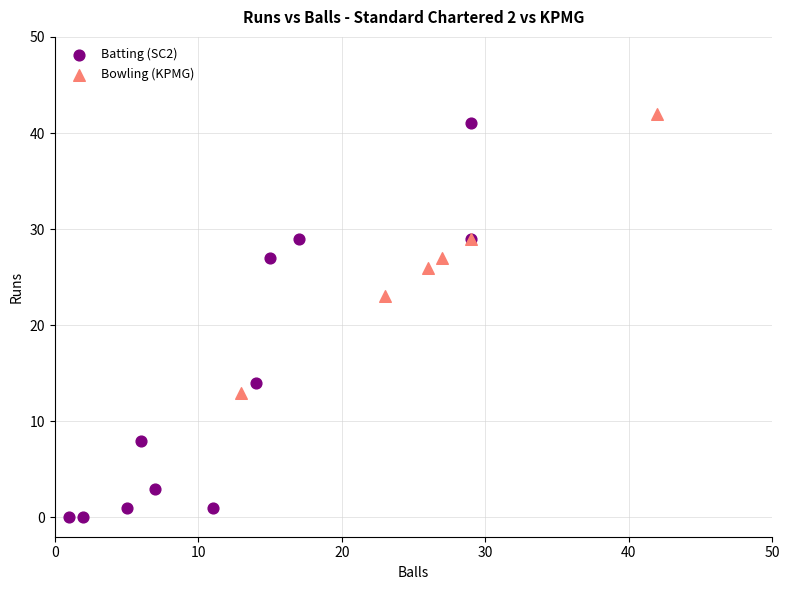

Which series reaches the minimum Y coordinate?

Batting (SC2)